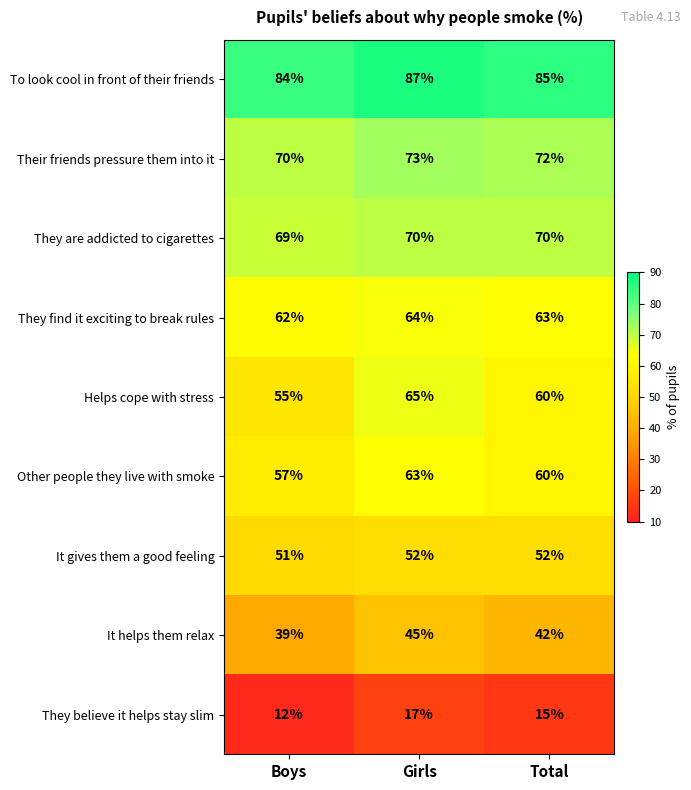

Which series has the widest spread of values?

Helps cope with stress